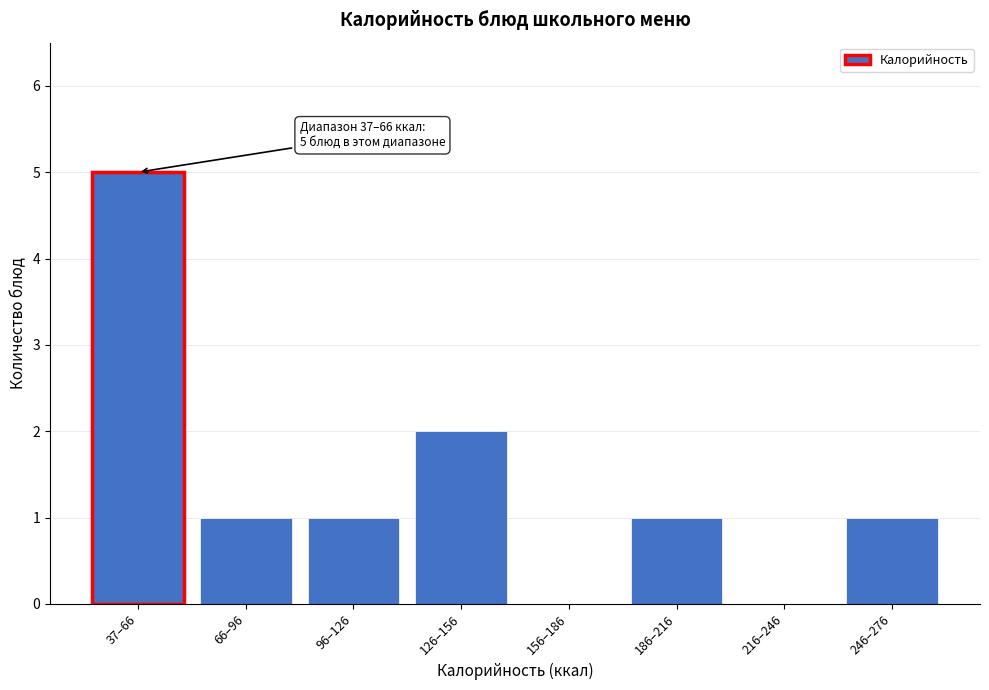

Reading left to right, what are all the values shown in this chart?

37–66=5	66–96=1	96–126=1	126–156=2	156–186=0	186–216=1	216–246=0	246–276=1